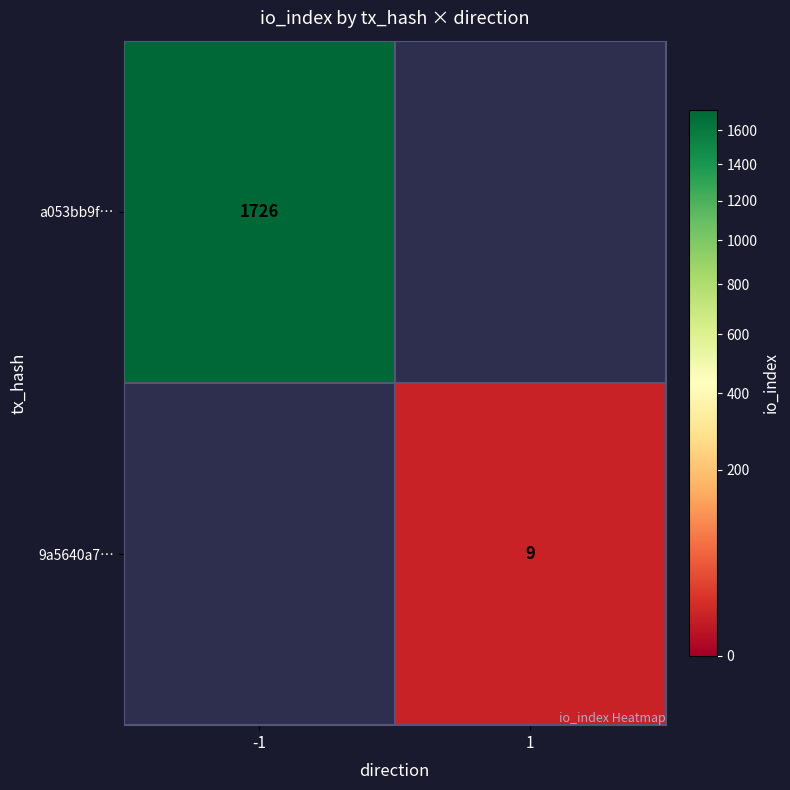

The value of 9a5640a7… at 1 is 2.4. True or false?

False